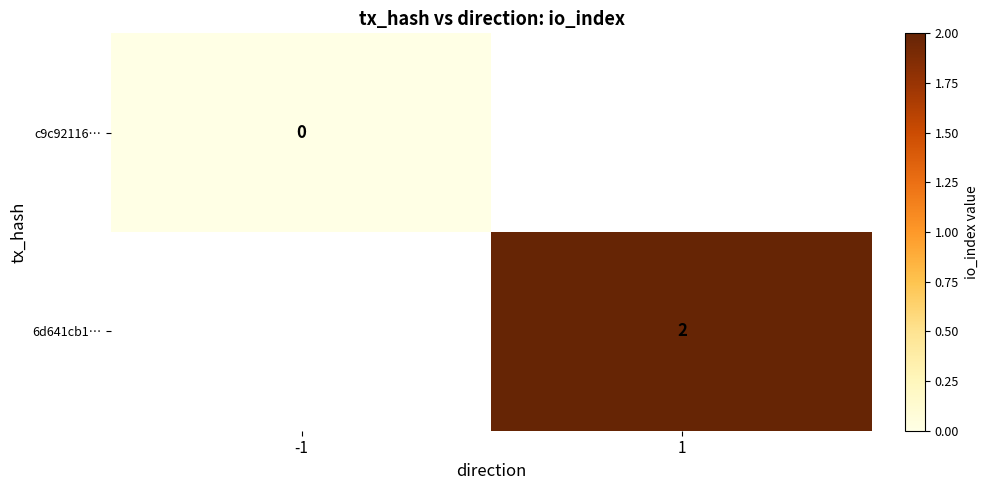

How many categories are shown in the chart?

2